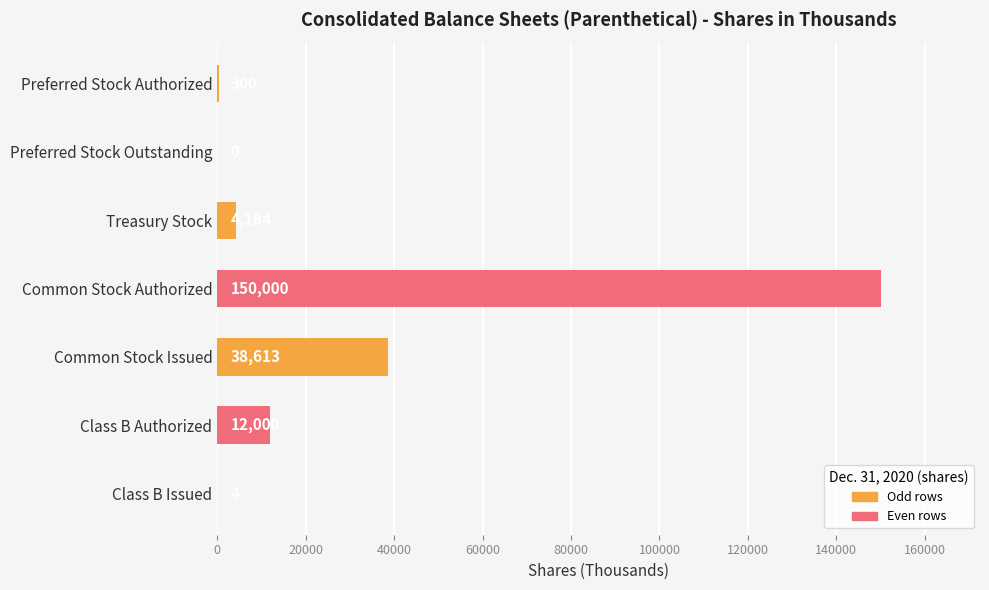

At which label is the value closest to 75000?

Common Stock Issued